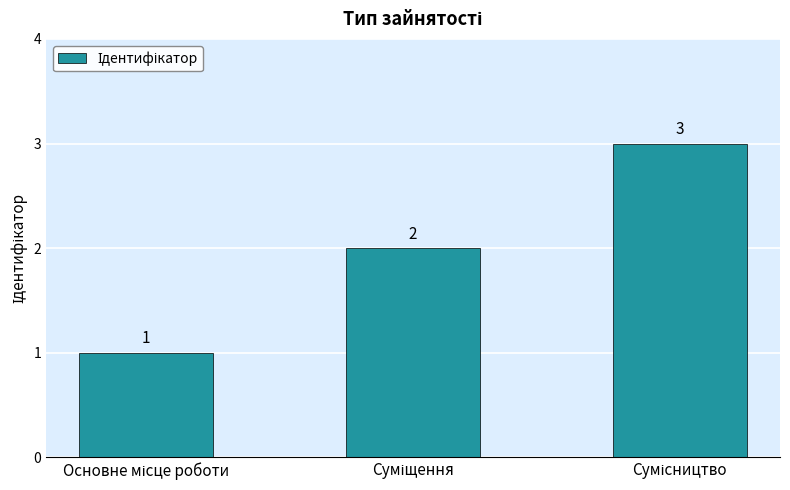

Count the values in the range 1 to 3.

3